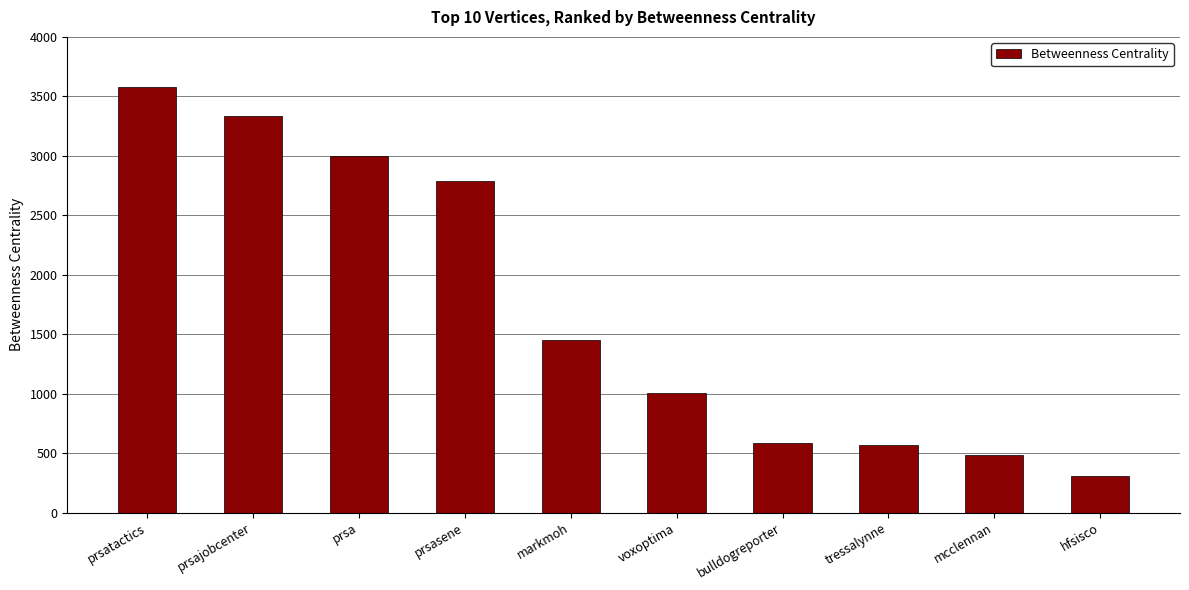

What is the value of the 7th bar from the left?

588.0